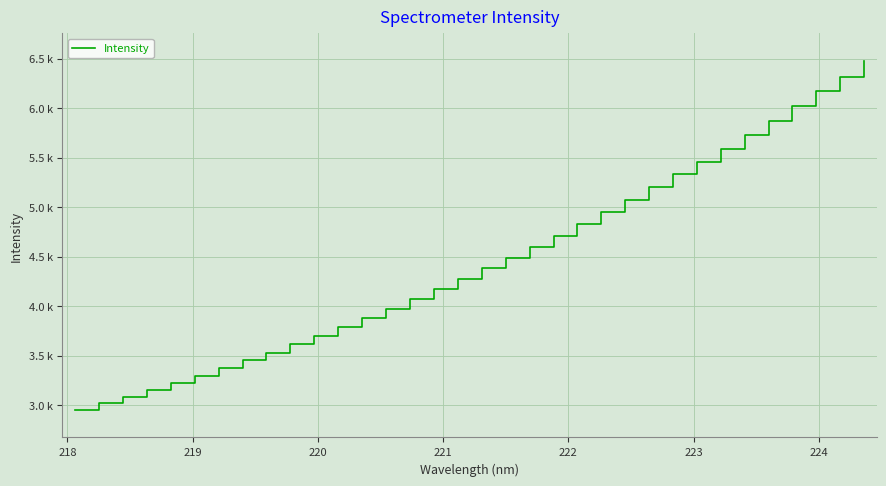

What is the value of the 9th point from the left?

3531.1